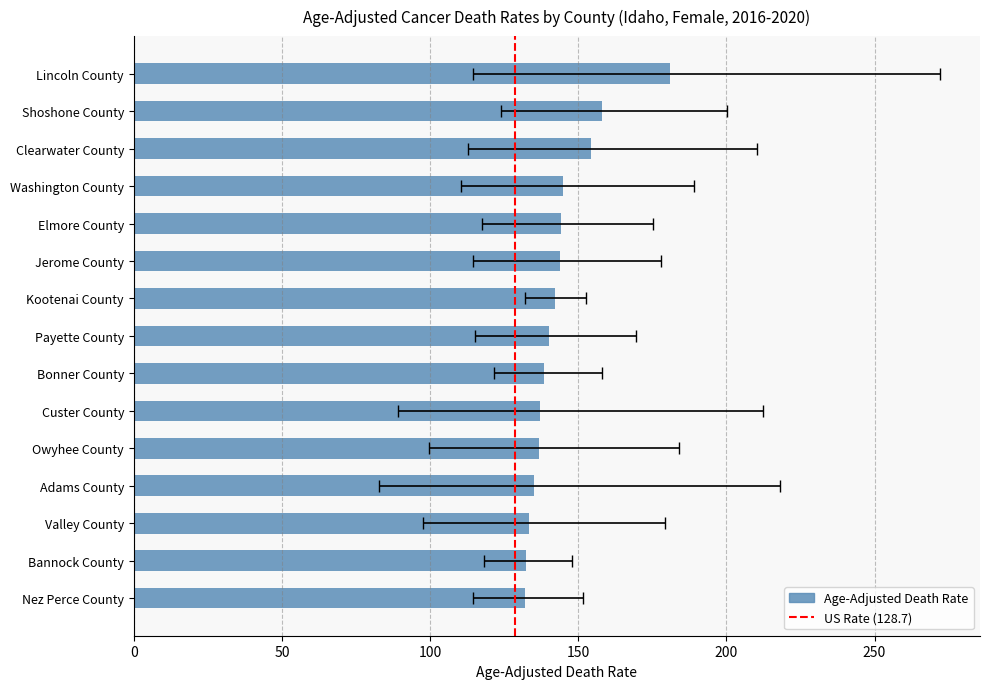

What is the difference between the Upper CI values at Bannock County and Adams County?

70.2